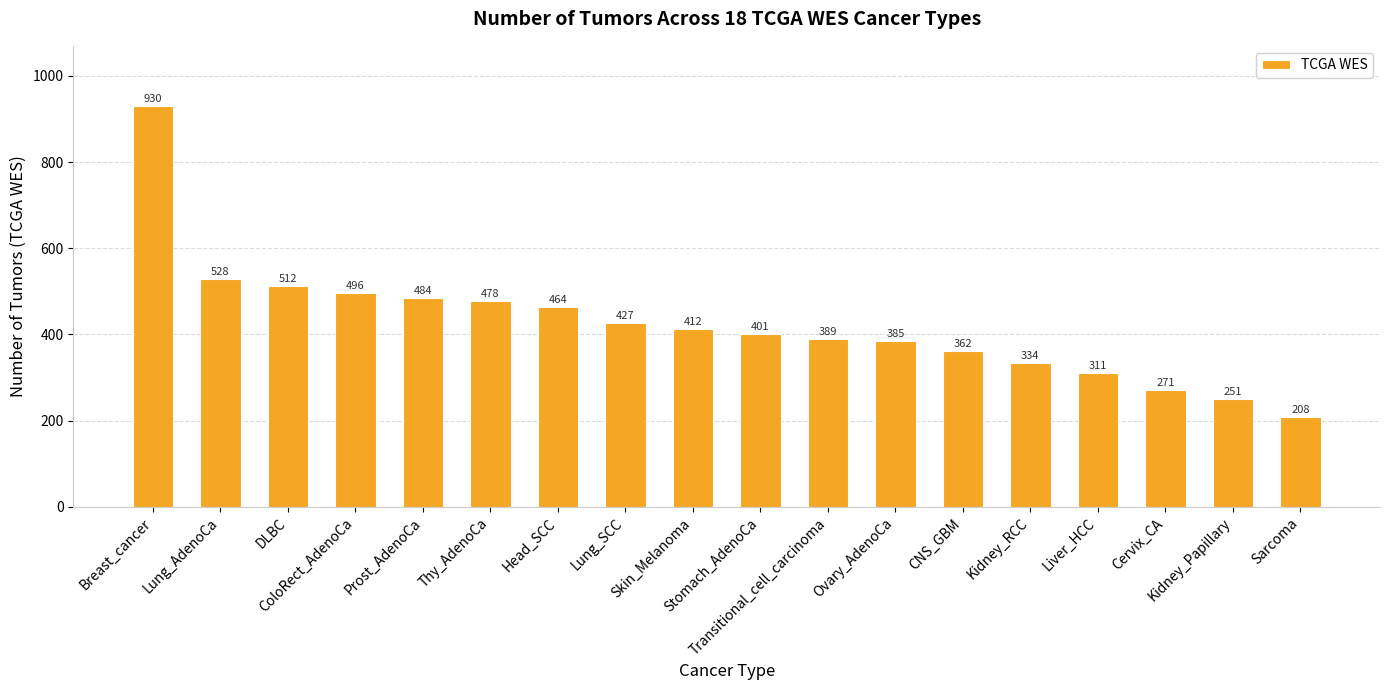

What is the average value?

425